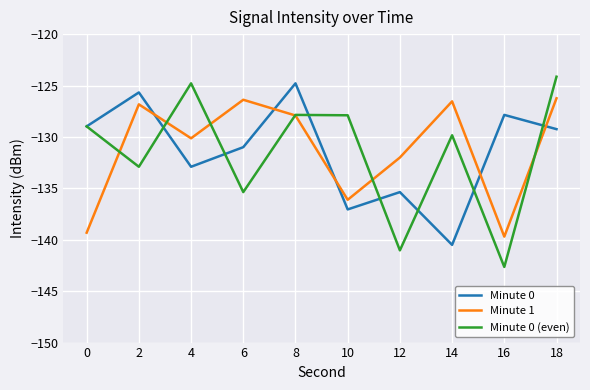

List the series in order of their overall mean, lowest first.

Minute 0 (even), Minute 0, Minute 1